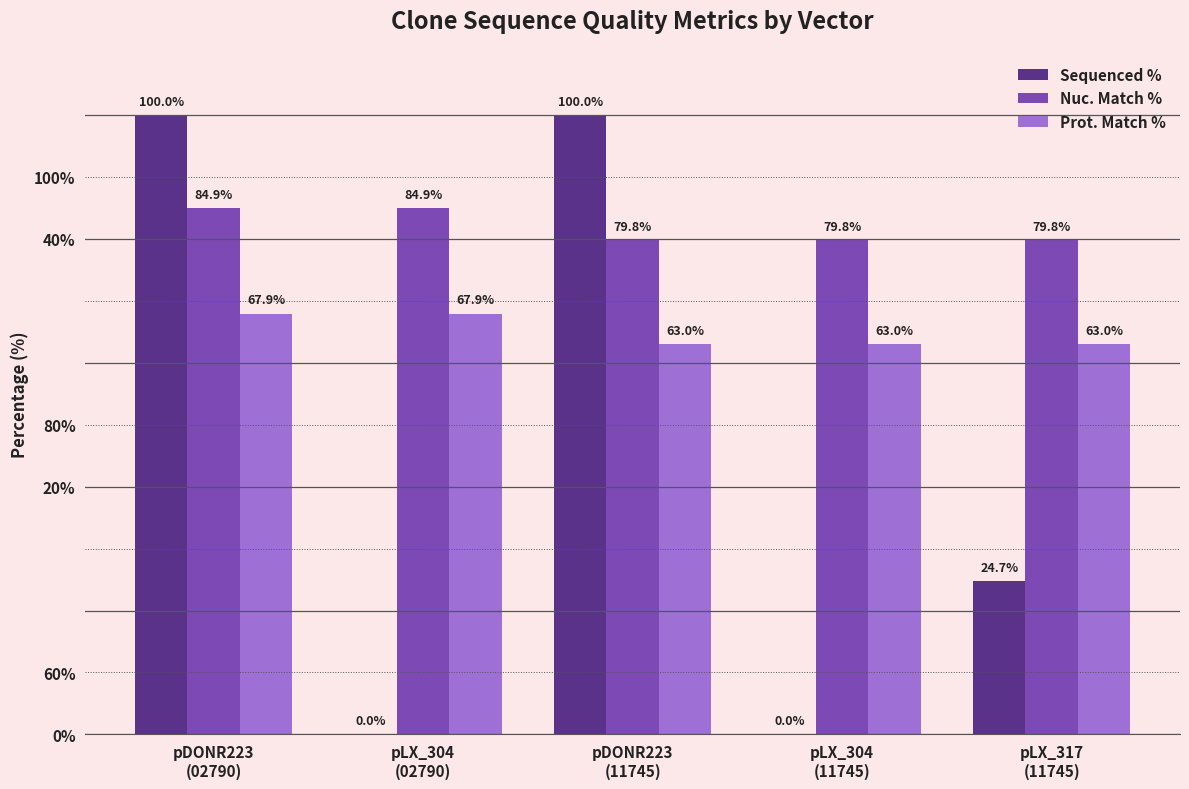

Does the chart contain stacked bars?

No